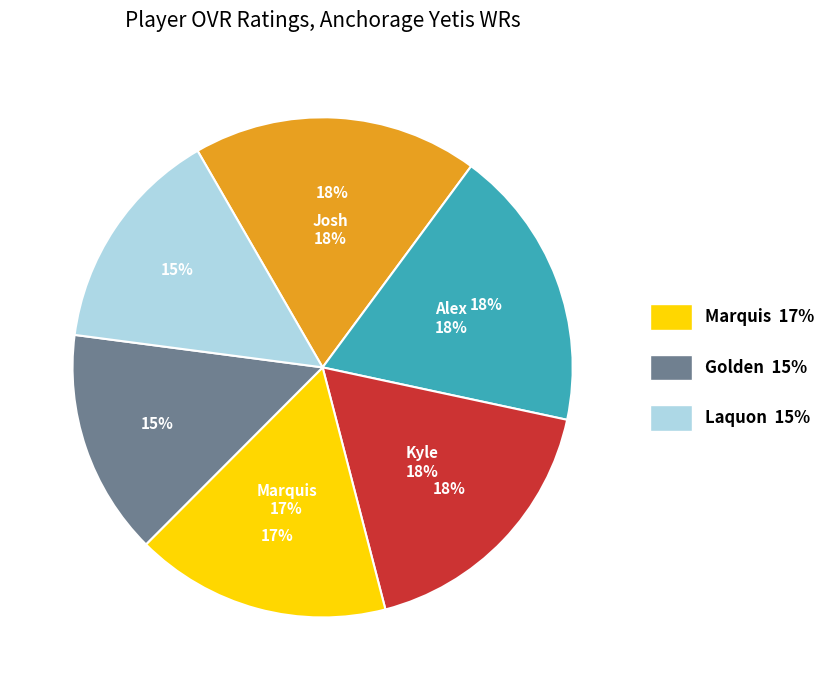

What percentage is the Alex slice, to the nearest percent?

18%